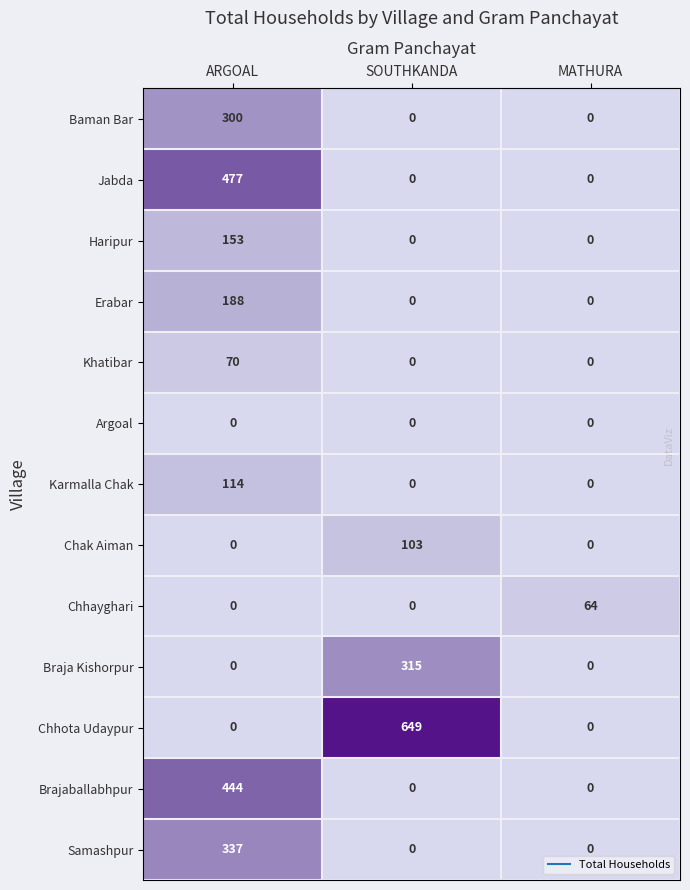

List the series in order of their peak value, highest first.

Chhota Udaypur, Jabda, Brajaballabhpur, Samashpur, Braja Kishorpur, Baman Bar, Erabar, Haripur, Karmalla Chak, Chak Aiman, Khatibar, Chhayghari, Argoal